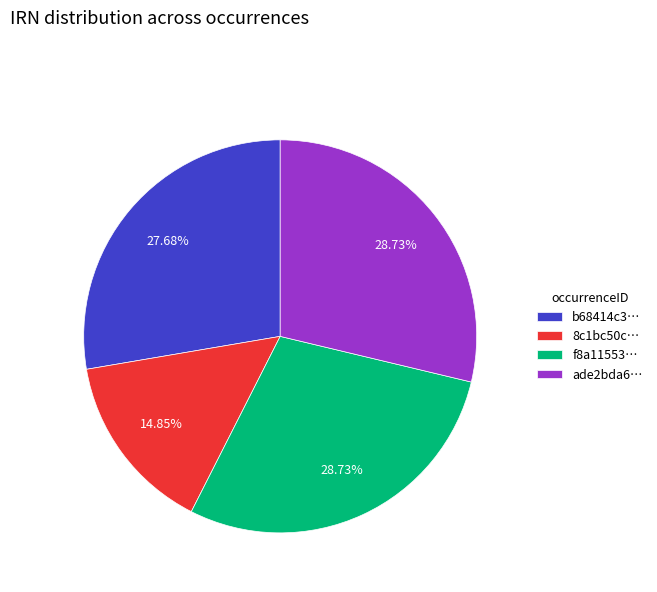

Approximately how many times larger is the value at 8c1bc50c… compared to ade2bda6…?

0.5